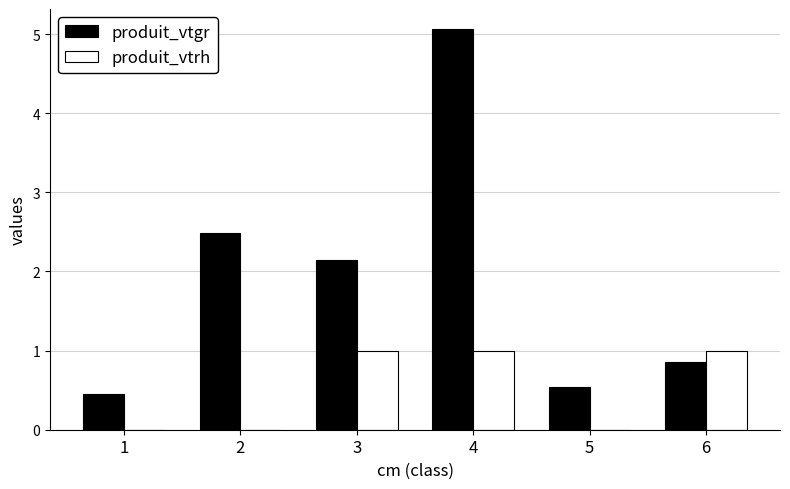

What value does the produit_vtgr series have at 2?

2.5